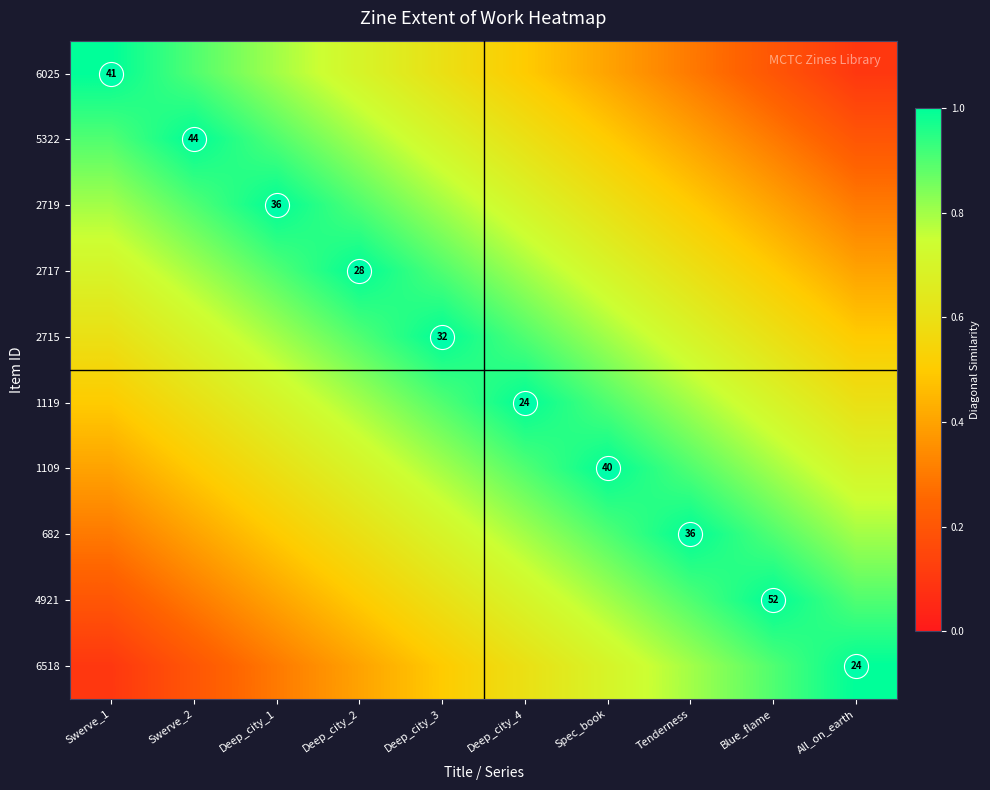

At which label does 2717 reach its minimum?

All_on_earth